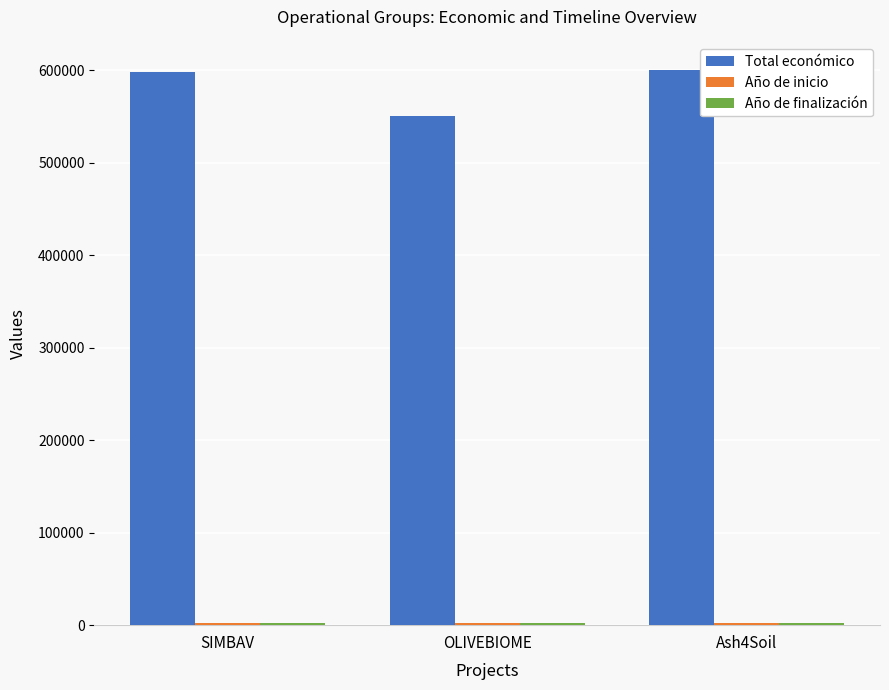

What is the total value across all series at Ash4Soil?

604051